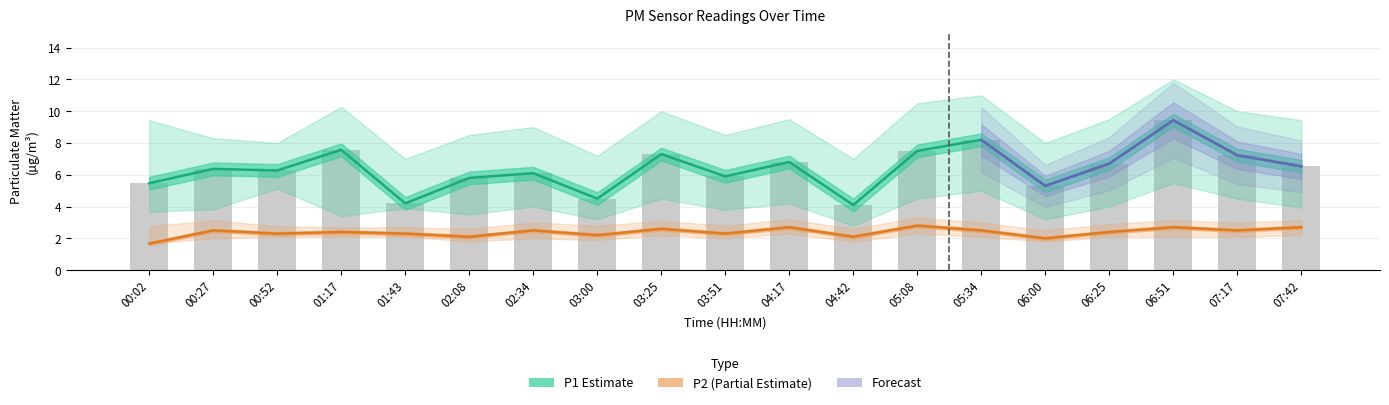

Count the number of categories in the chart.

19